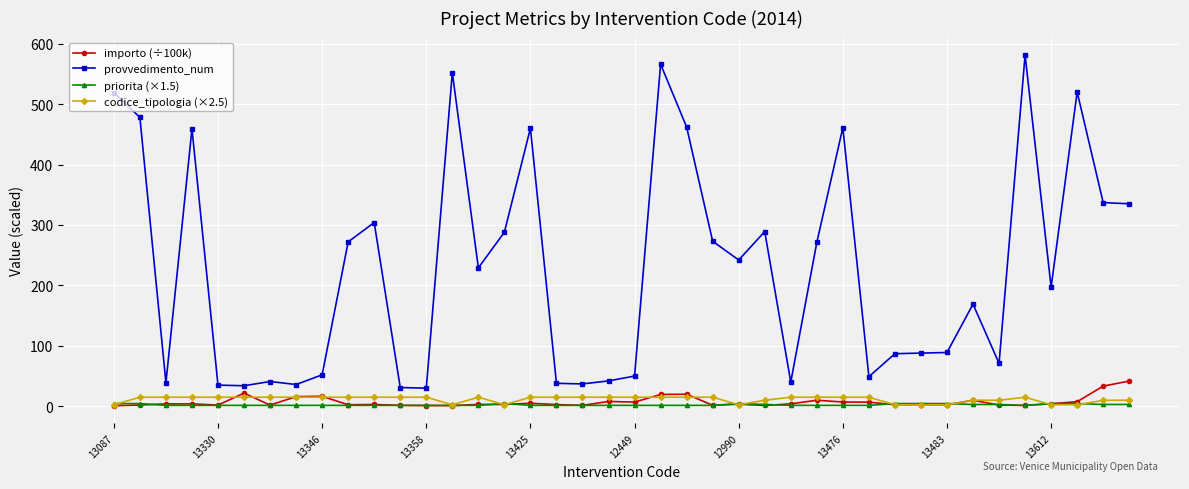

Which series has the largest range (max minus min)?

provvedimento_num